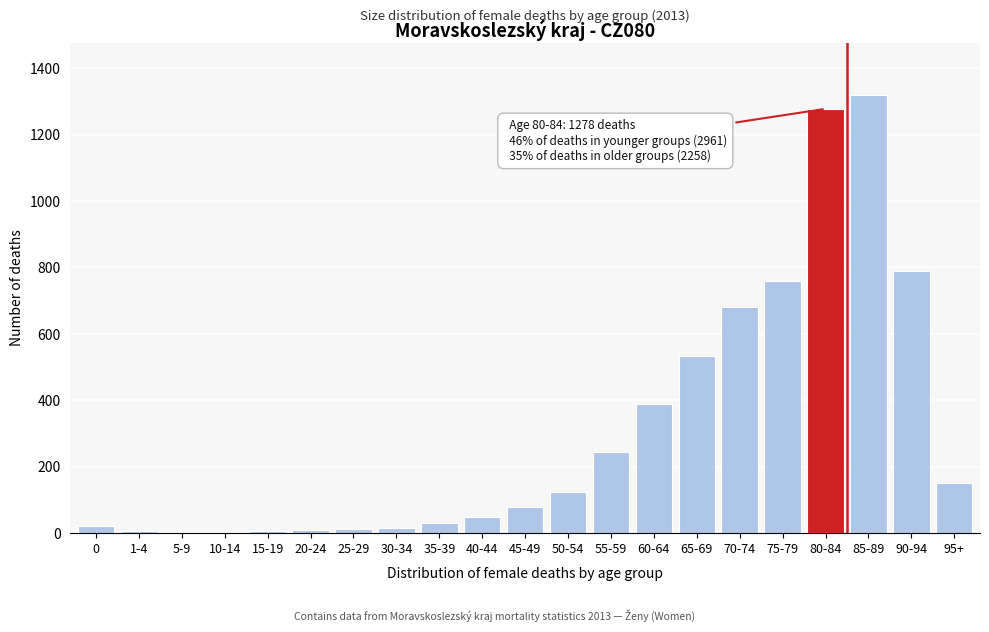

What is the sum of all values?

6497